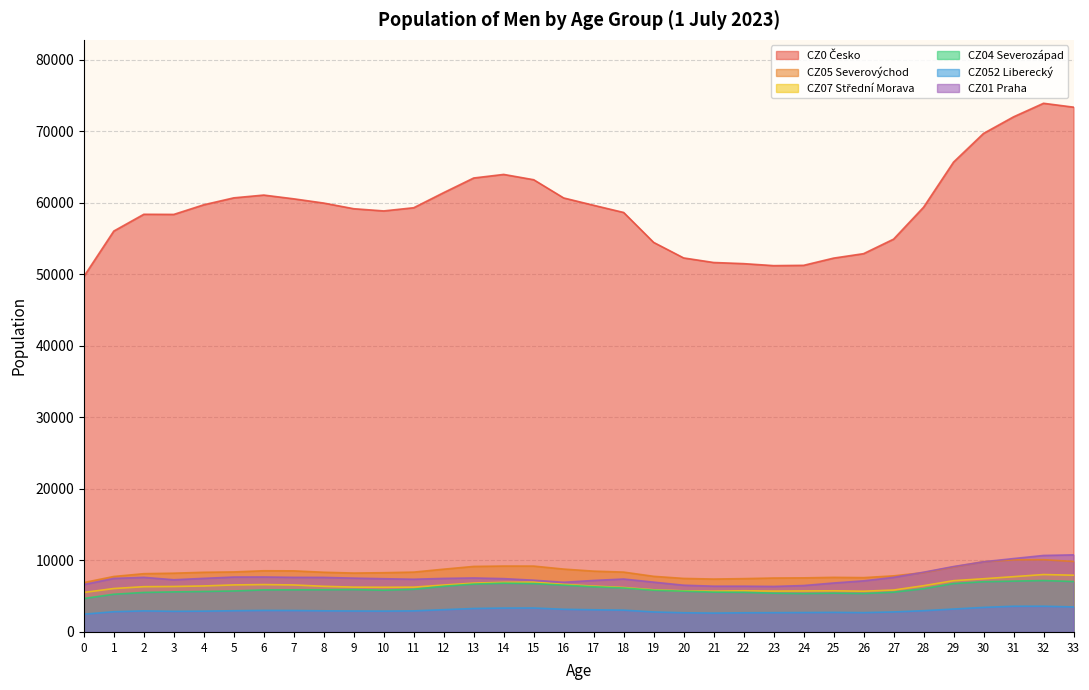

Read the CZ0 Česko value at 15, to the nearest 100.

63200